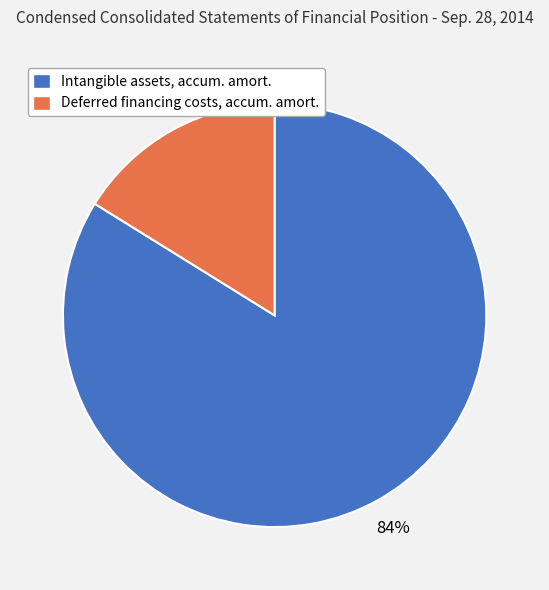

Is the sum of Intangible assets, accum. amort. and Deferred financing costs, accum. amort. greater than half?

Yes